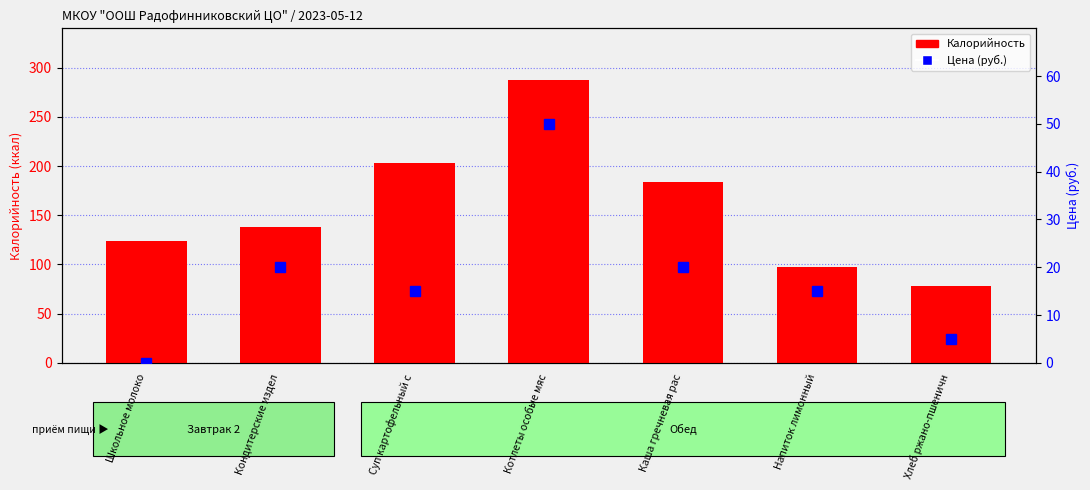

Which category has the highest value in the Цена (руб.) series?

Котлеты особые мяс